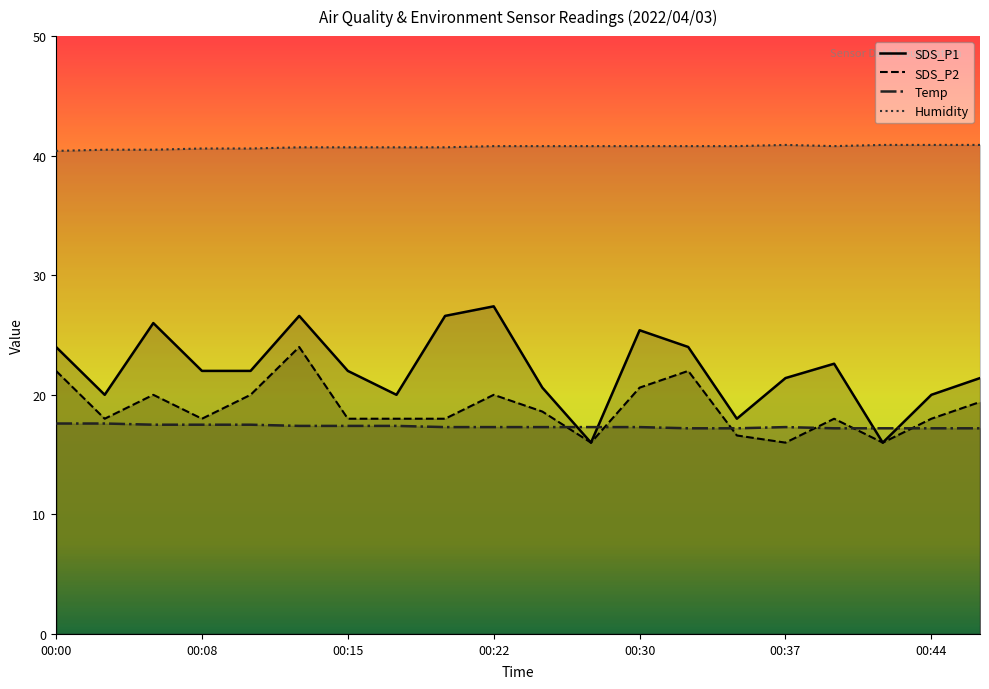

Count the number of categories in the chart.

20